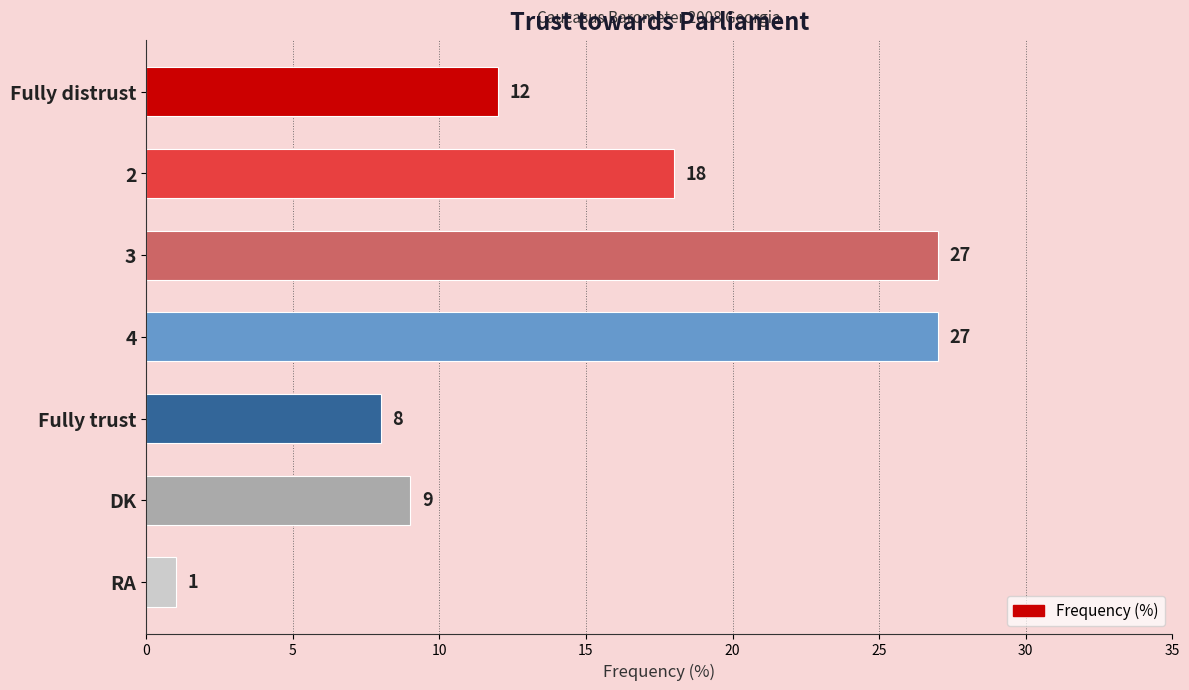

Which label corresponds to the smallest value in the chart?

RA